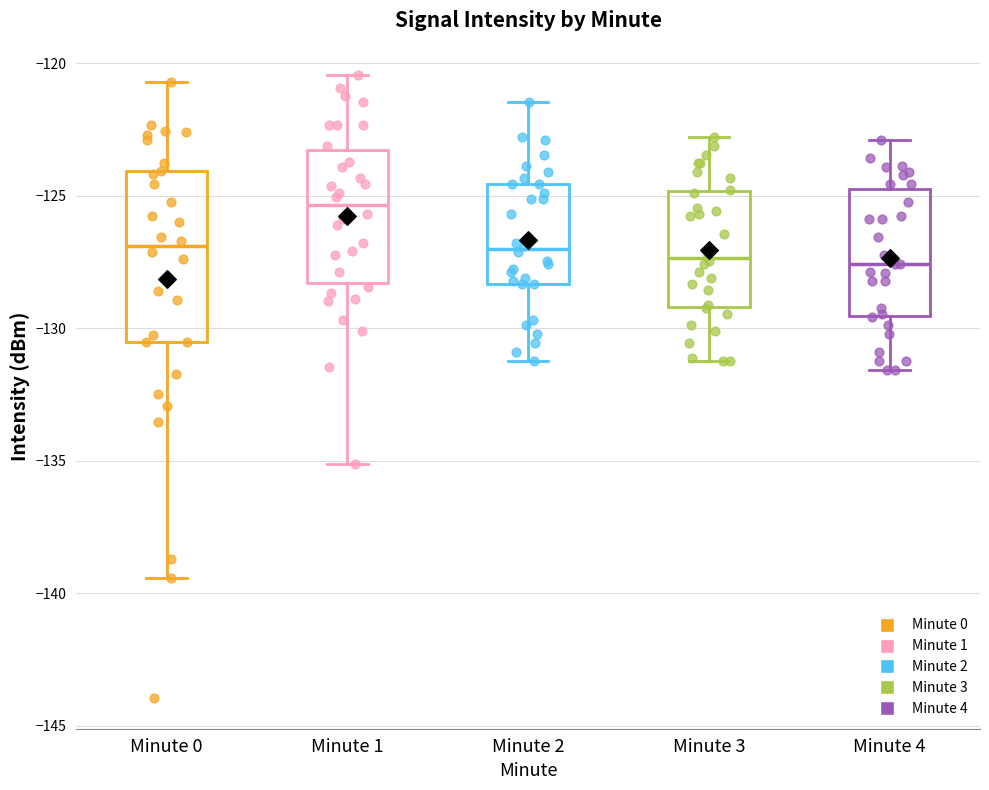

Which box has the highest median line?

Minute 1